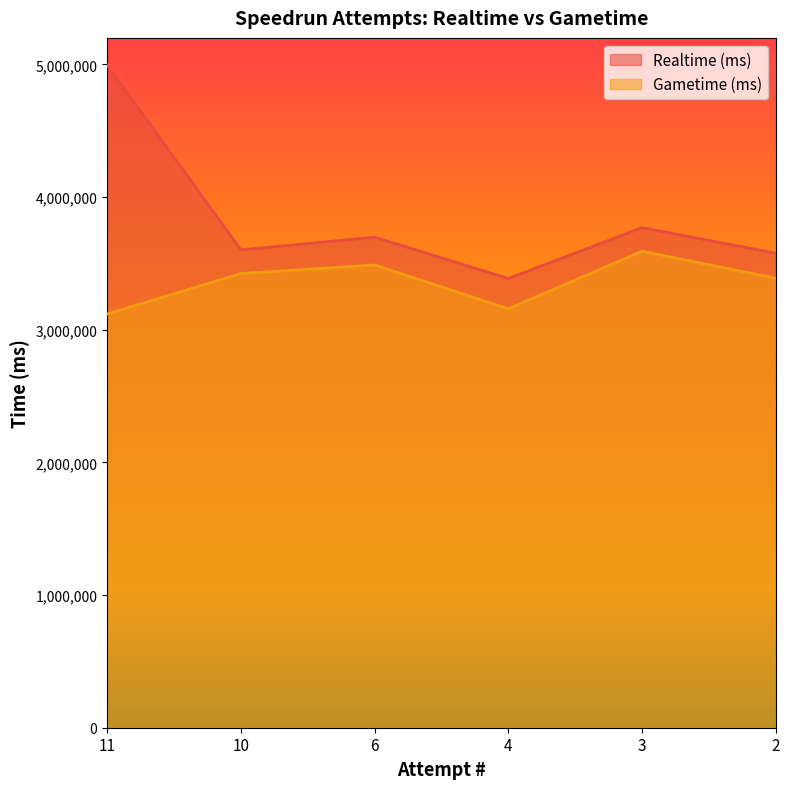

List the series in order of their overall mean, highest first.

Realtime (ms), Gametime (ms)